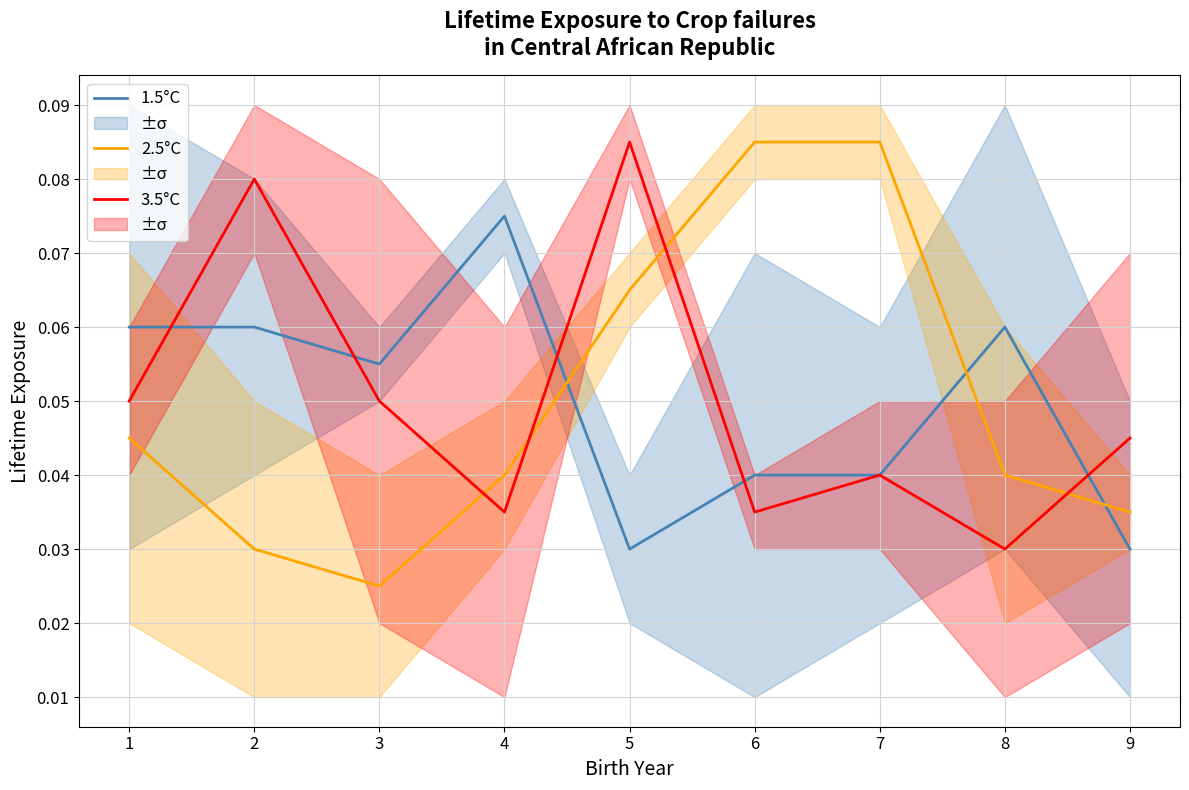

The value of 1.5°C at 7 is 0.1. True or false?

False